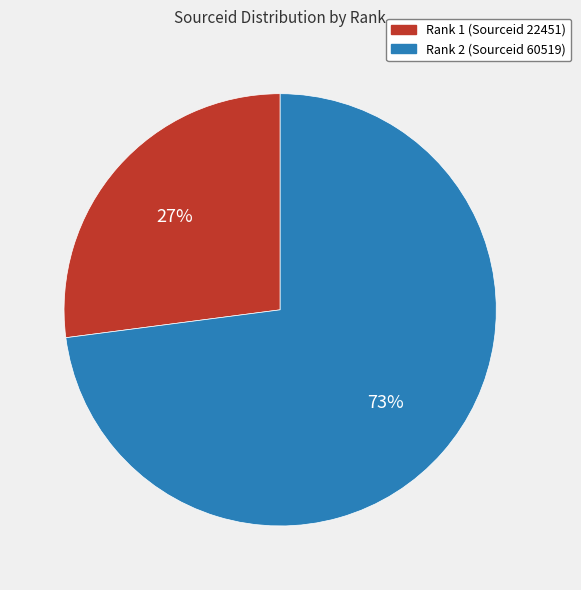

The Rank 1 (Sourceid 22451) slice represents 19% of the pie. True or false?

False